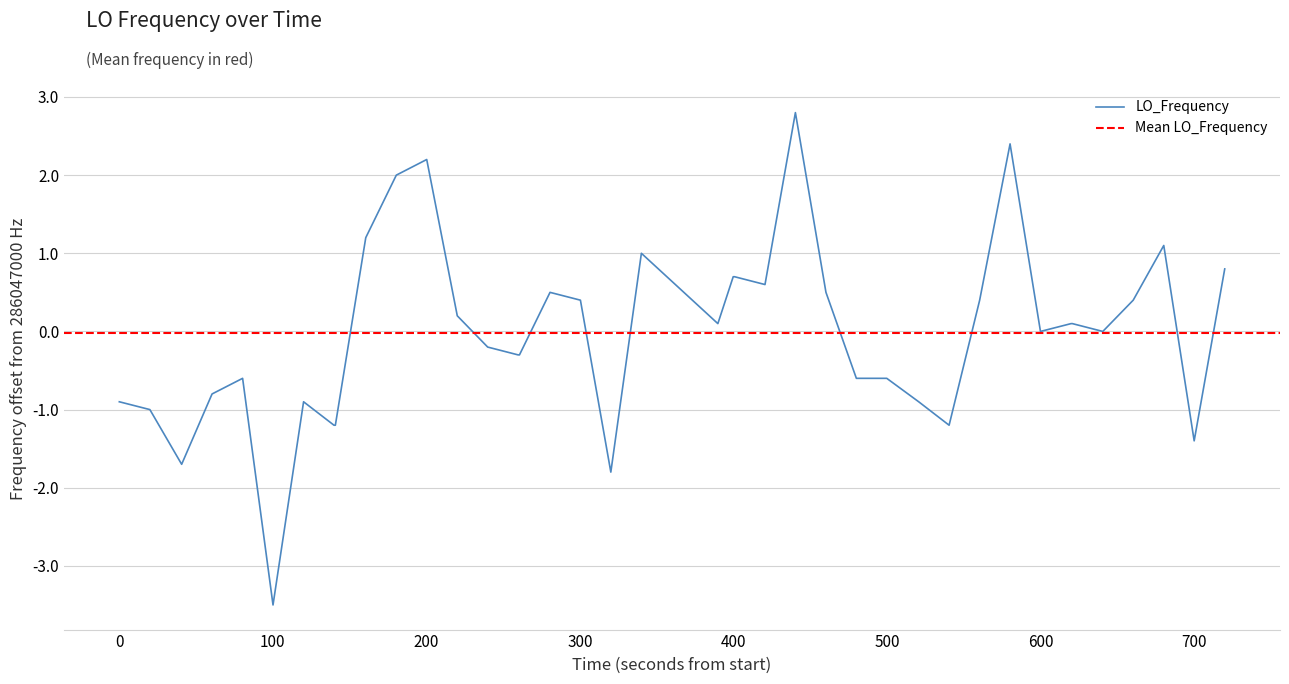

How many lines are shown in the chart?

1